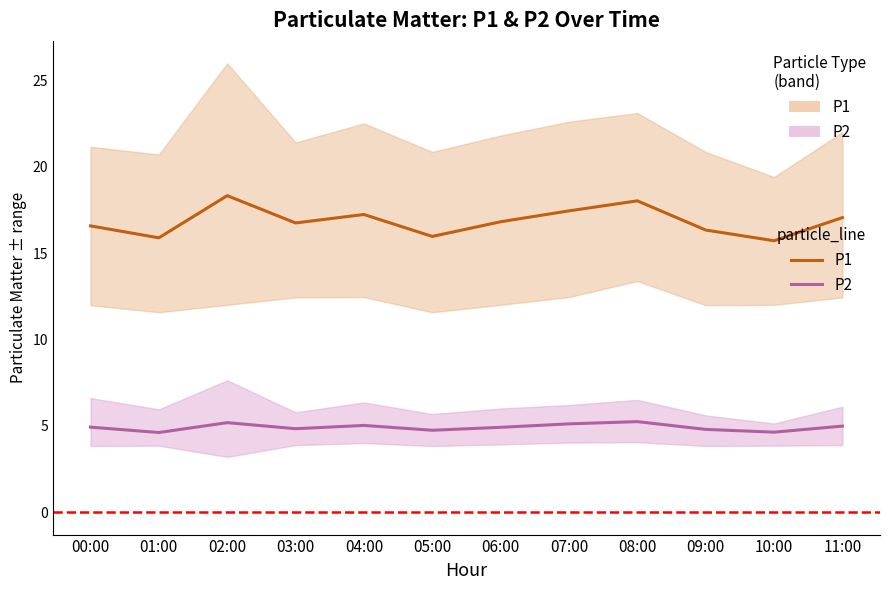

Is it true that P2 equals 4.9 at 06:00?

True